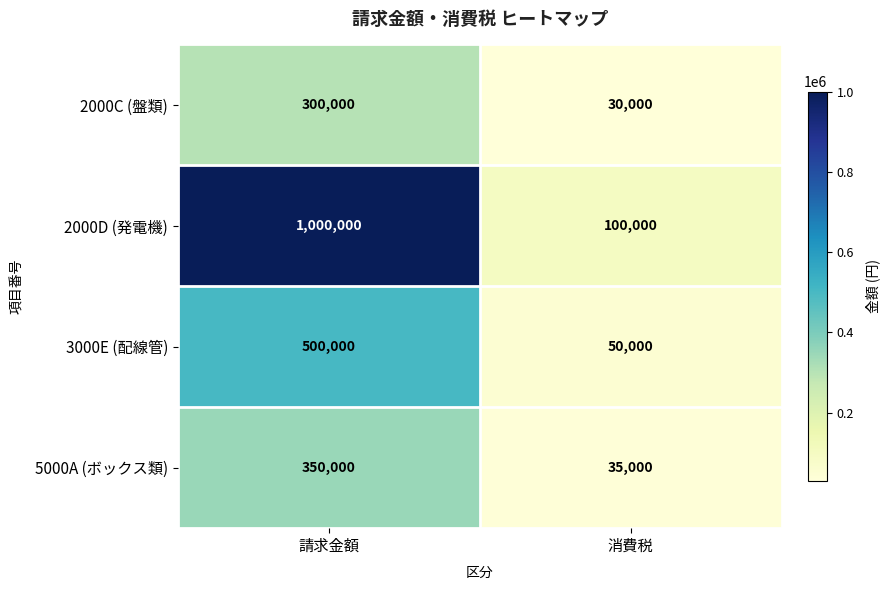

Reading left to right, what are all the values shown in this chart?

2000C (盤類): 300000	30000
2000D (発電機): 1000000	100000
3000E (配線管): 500000	50000
5000A (ボックス類): 350000	35000